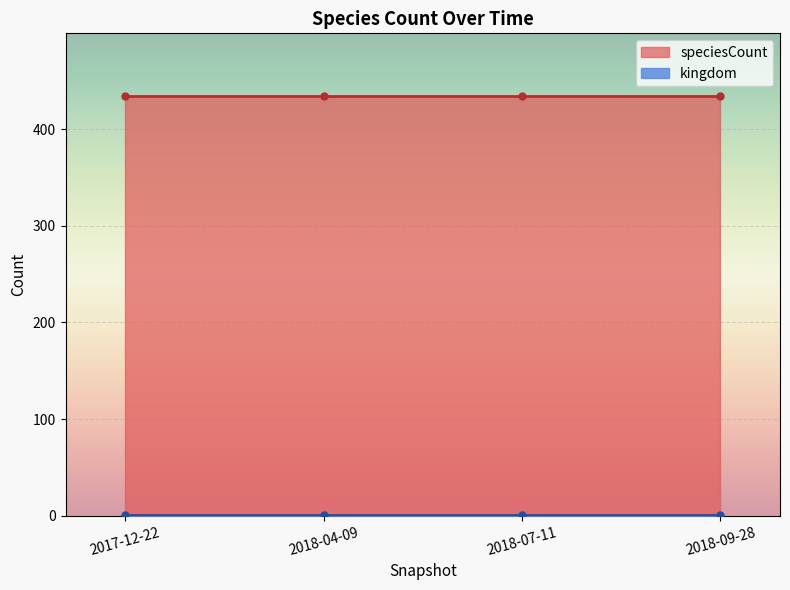

What is the total value across all series at 2018-07-11?

435